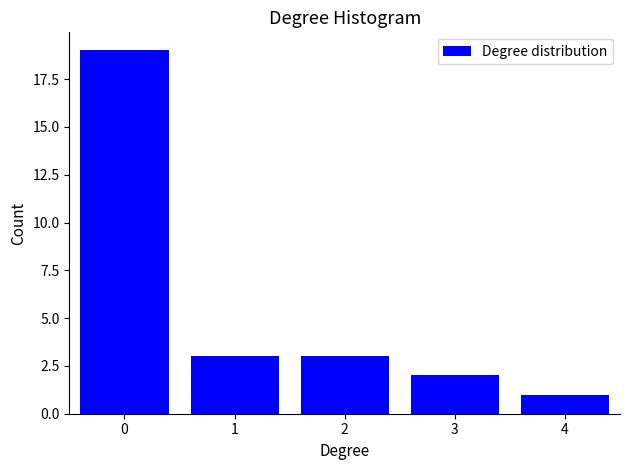

Reading right to left, transcribe all the data shown in this chart.

4=1	3=2	2=3	1=3	0=19